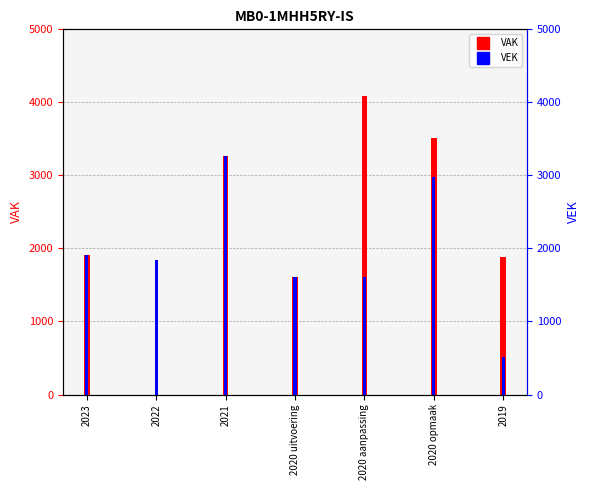

Reading right to left, transcribe all the data shown in this chart.

VAK: 1878	3515	4086	1609	3261	0	1910
VEK: 515	2983	1609	1609	3261	1848	1910